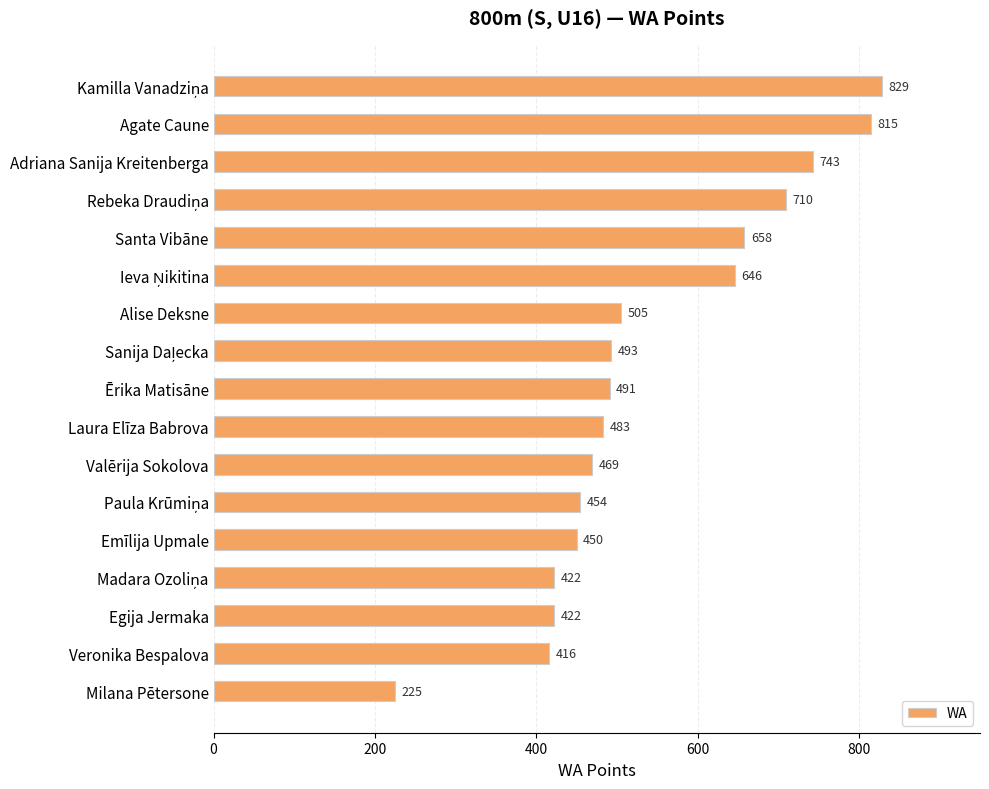

What is the label of the 5th bar from the bottom?

Emīlija Upmale